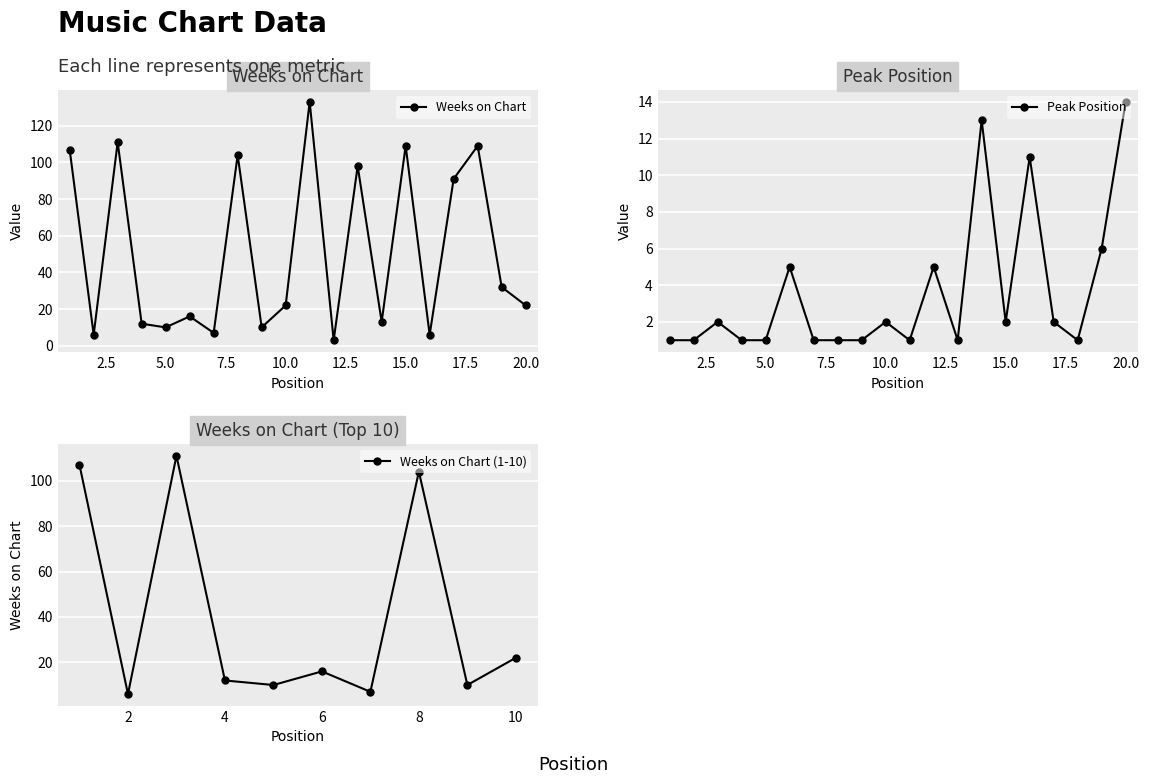

At how many categories does at least one series exceed 23?

9